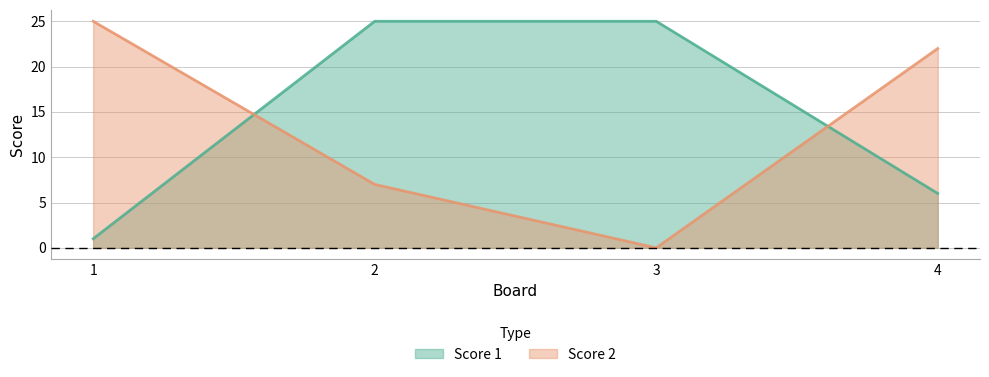

How many times do Score 2 and Score 1 cross each other?

2